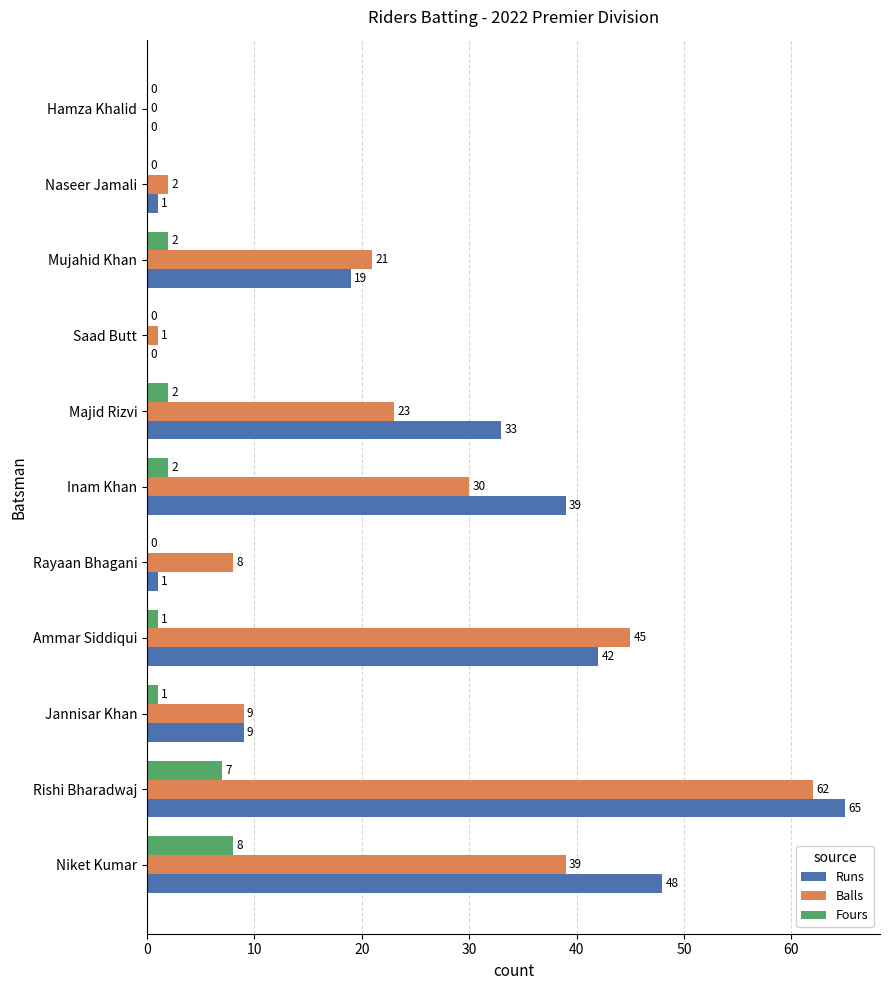

What is the highest value of the Fours series?

8